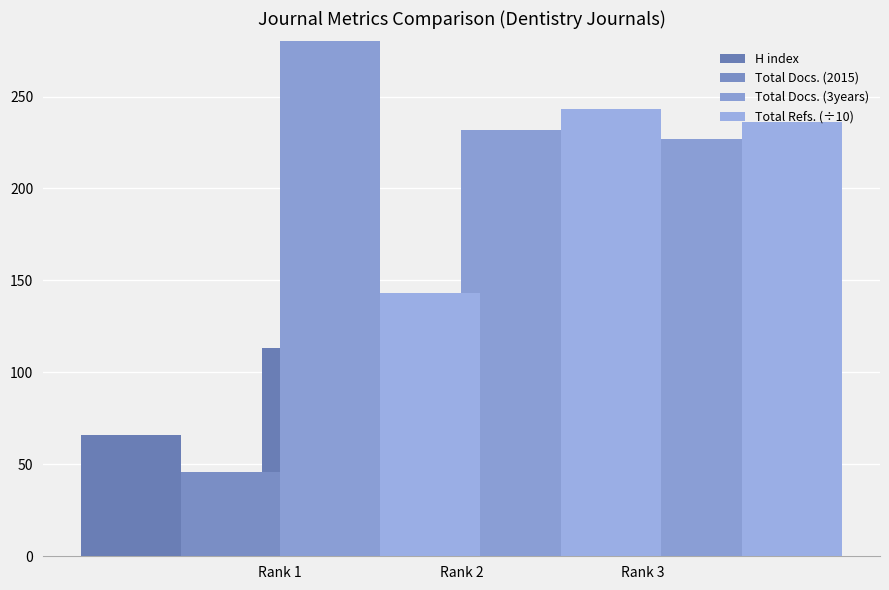

What is the difference between the maximum and minimum values in the Total Docs. (2015) series?

18